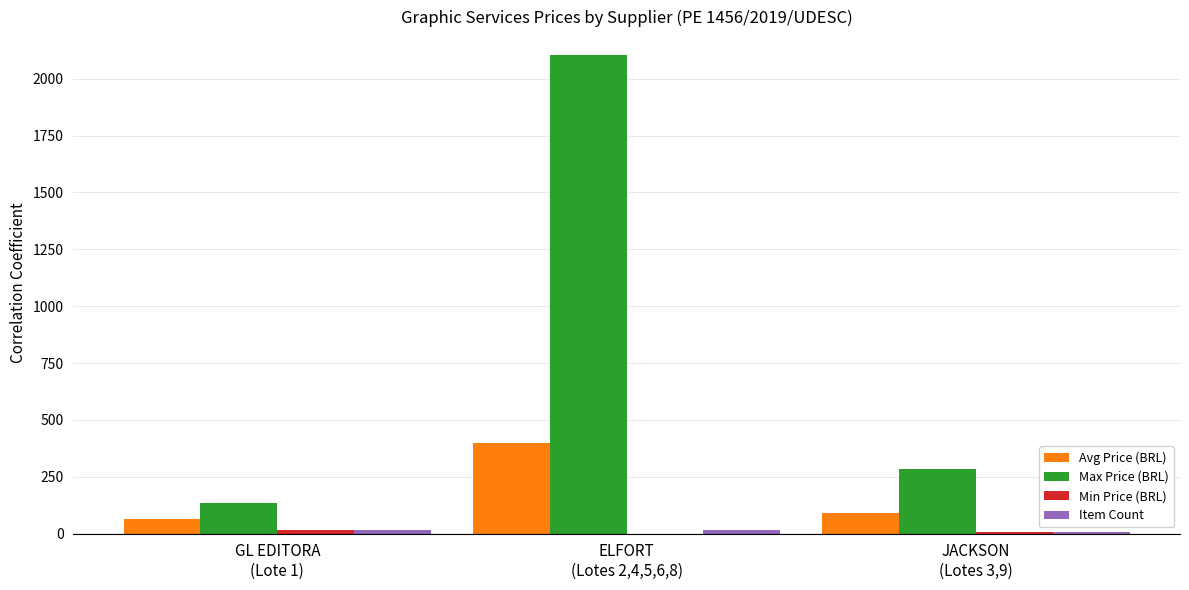

Which series has the largest total across all categories?

Max Price (BRL)